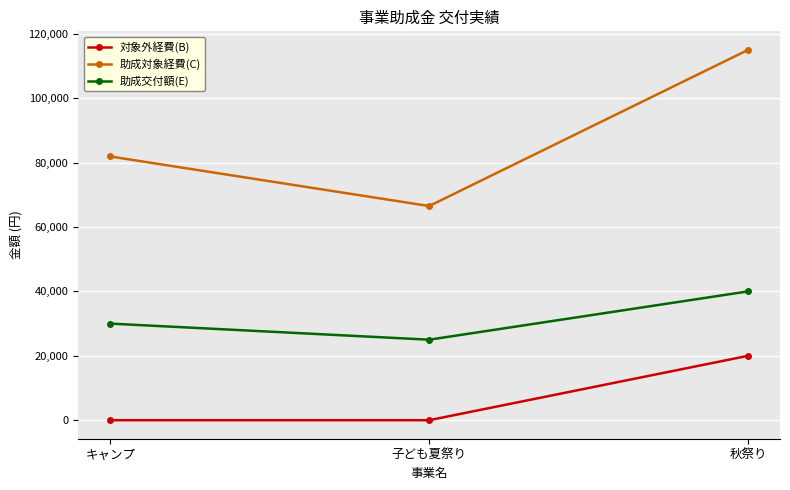

Count the number of data series in this chart.

3